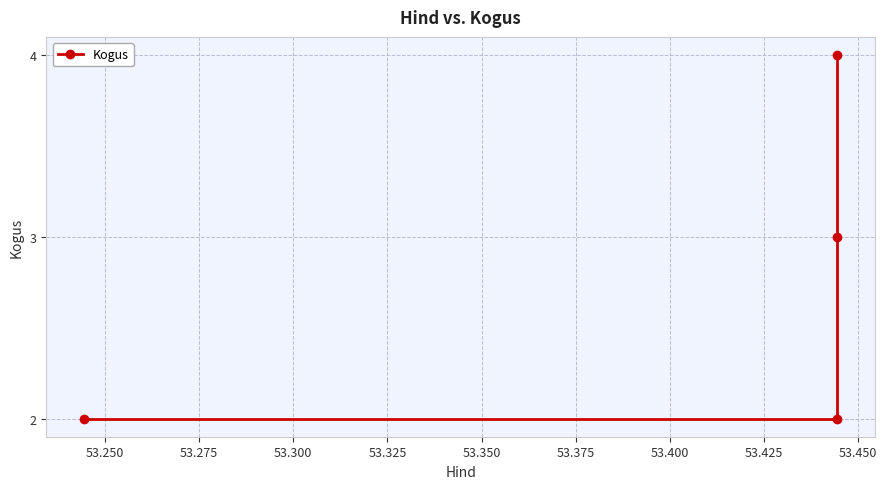

True or false: there are more than 2 points higher than both neighbors.

False